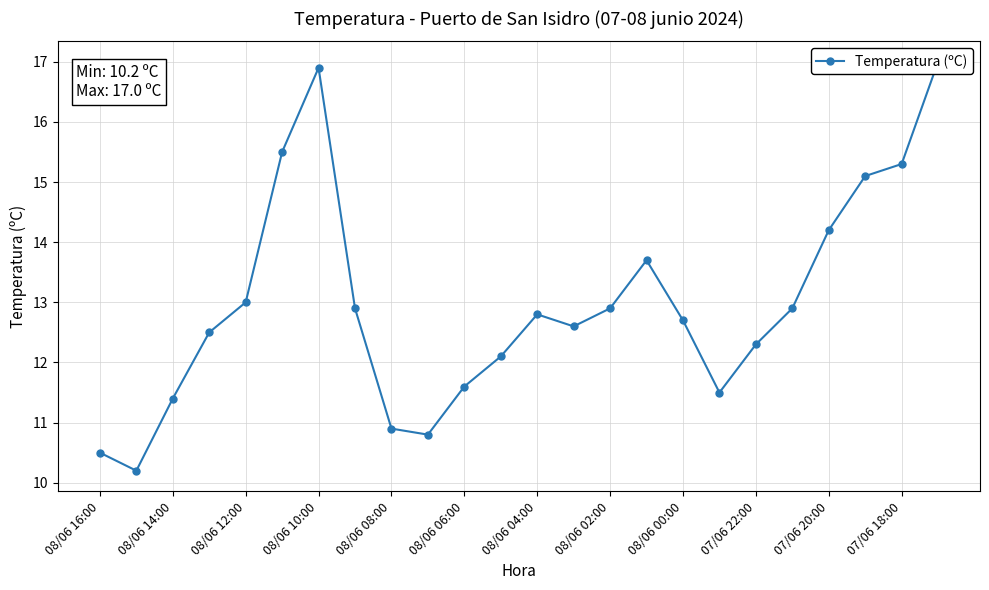

Does the chart display data point markers on the line(s)?

Yes